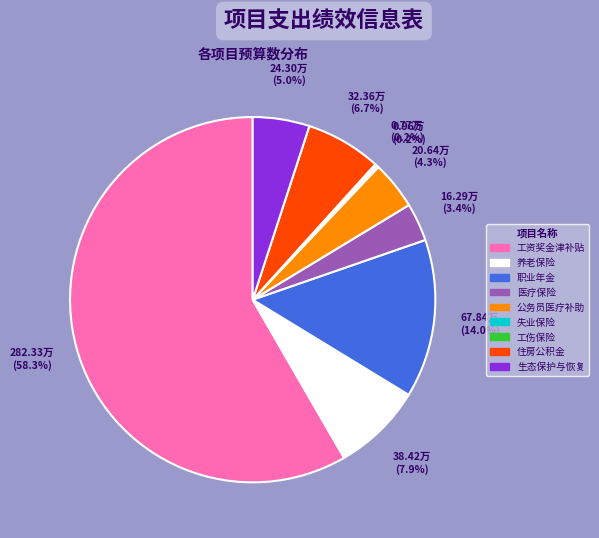

The 养老保险 slice represents 2% of the pie. True or false?

False